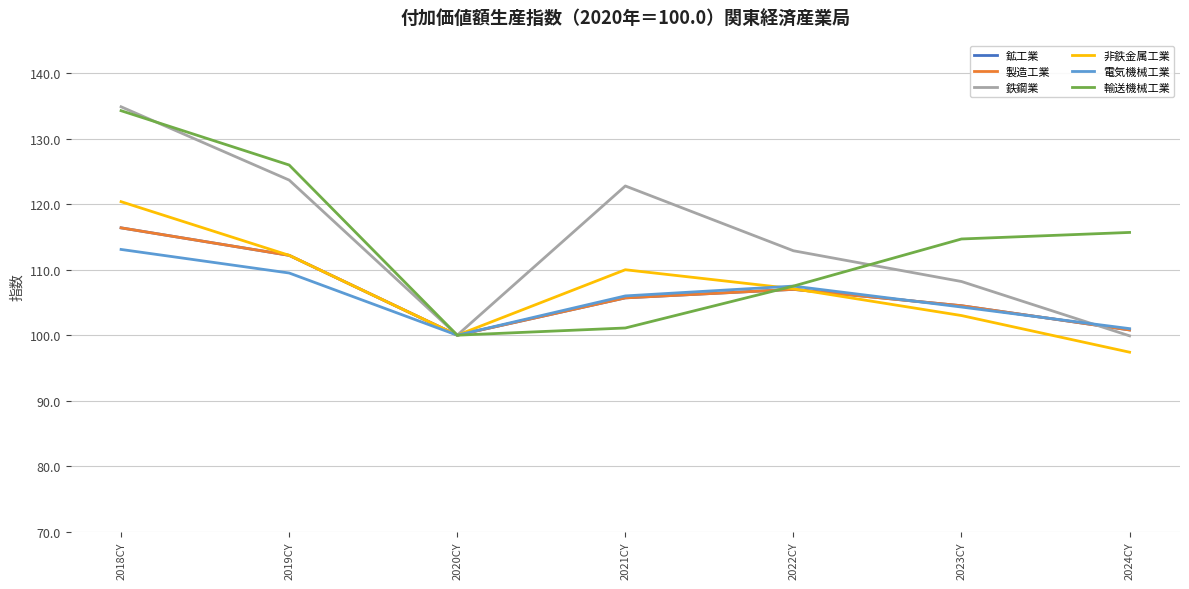

Which has a higher value, 2019CY or 2024CY?

2019CY